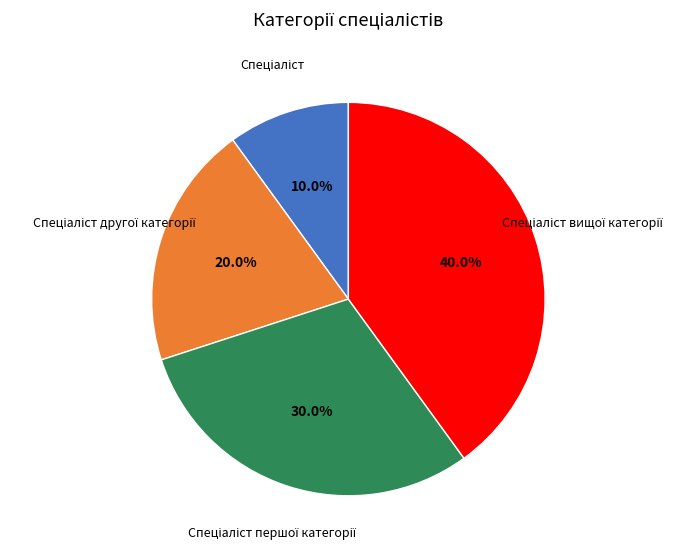

Does any single category account for the majority?

No